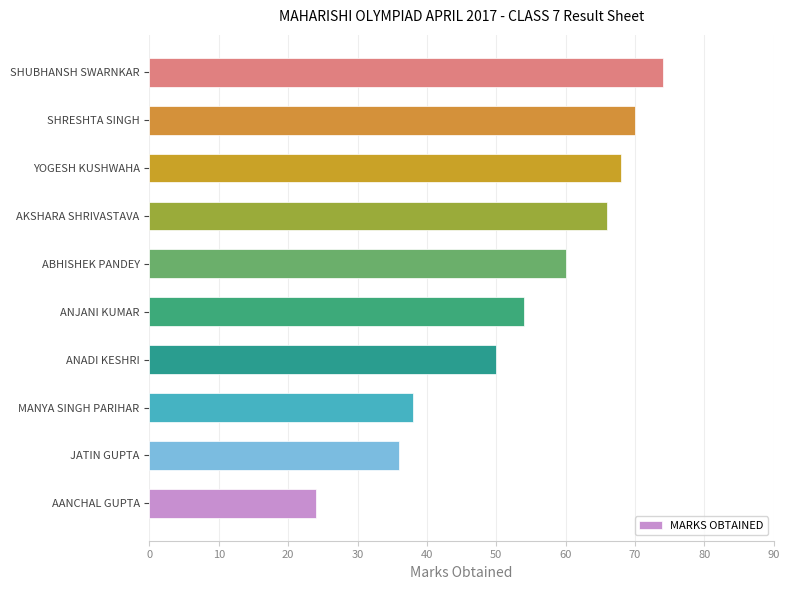

List the labels in order of value, smallest first.

AANCHAL GUPTA, JATIN GUPTA, MANYA SINGH PARIHAR, ANADI KESHRI, ANJANI KUMAR, ABHISHEK PANDEY, AKSHARA SHRIVASTAVA, YOGESH KUSHWAHA, SHRESHTA SINGH, SHUBHANSH SWARNKAR